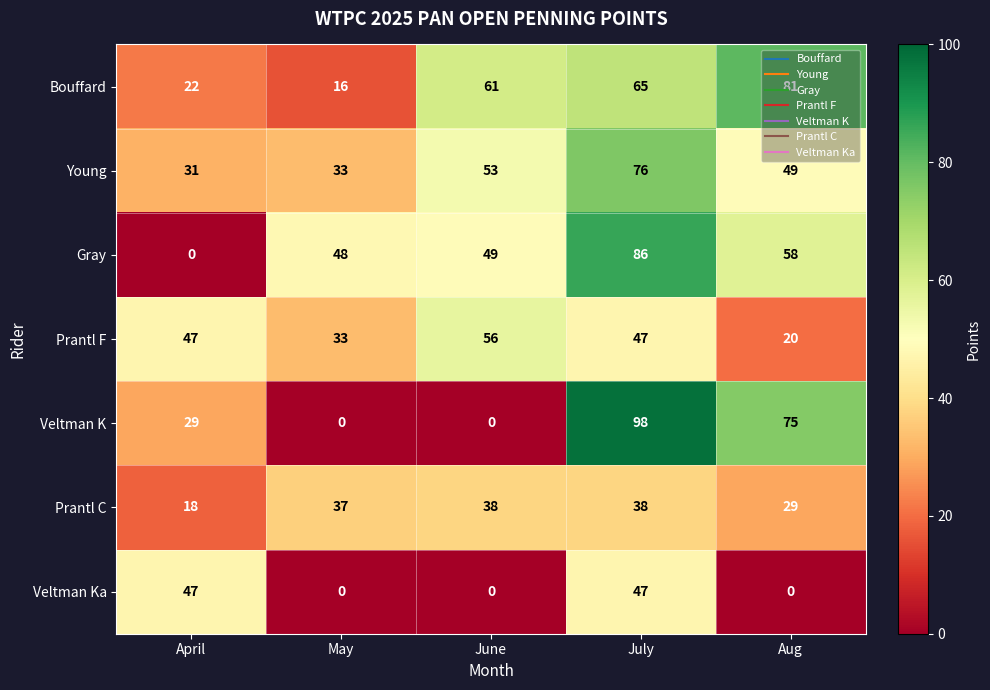

Which series has the widest spread of values?

Veltman K